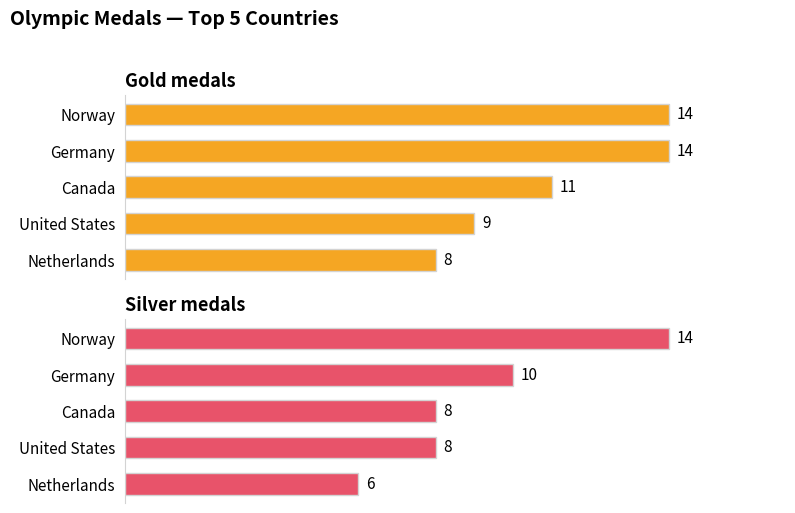

What is the sum of the Silver medals values at Germany and Norway?

24